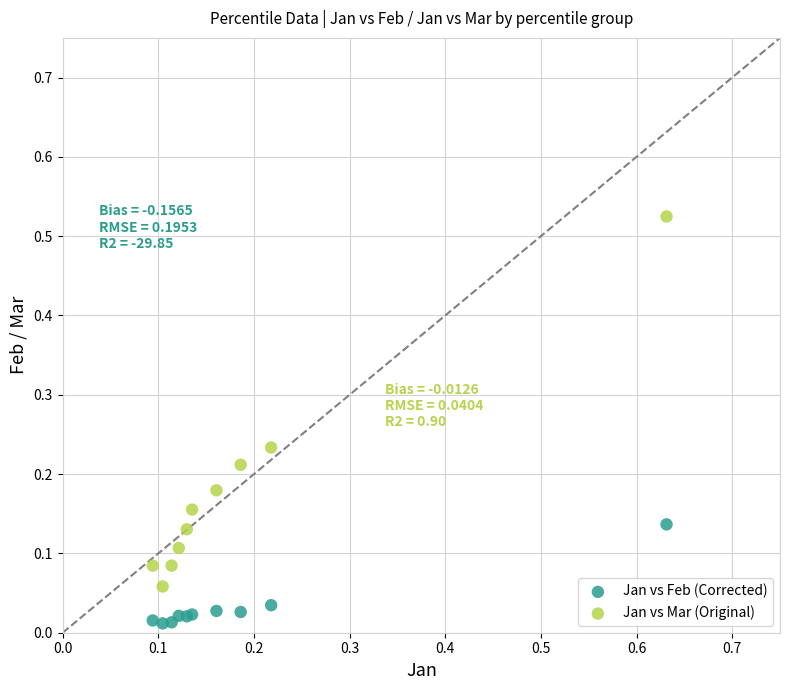

Which series contains the highest Y value?

Jan vs Mar (Original)